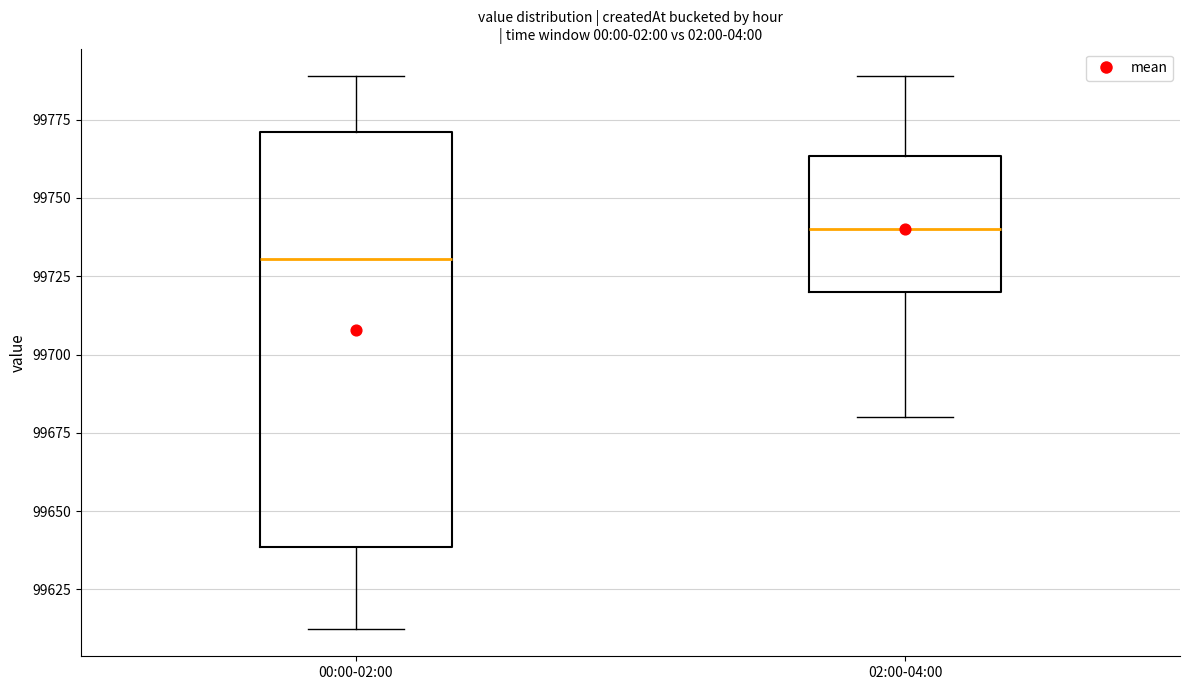

Where does the lower whisker of the box for 02:00-04:00 end on the y-axis? The values are not printed on the chart, so give them approximately, as read against the axis.

99680